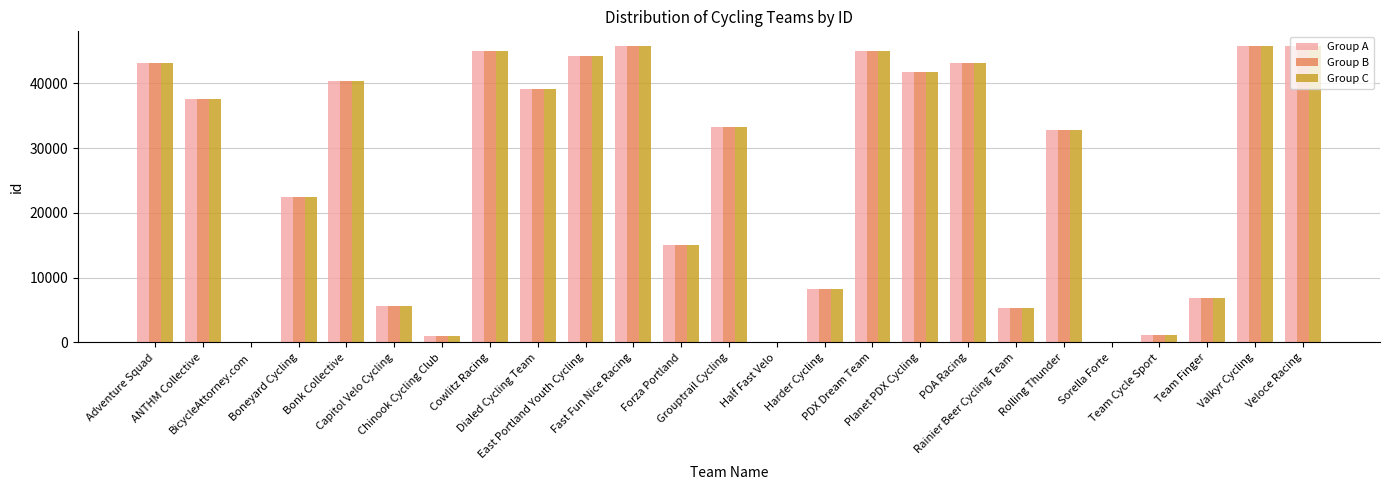

What is the highest value of the Group B series?

45747